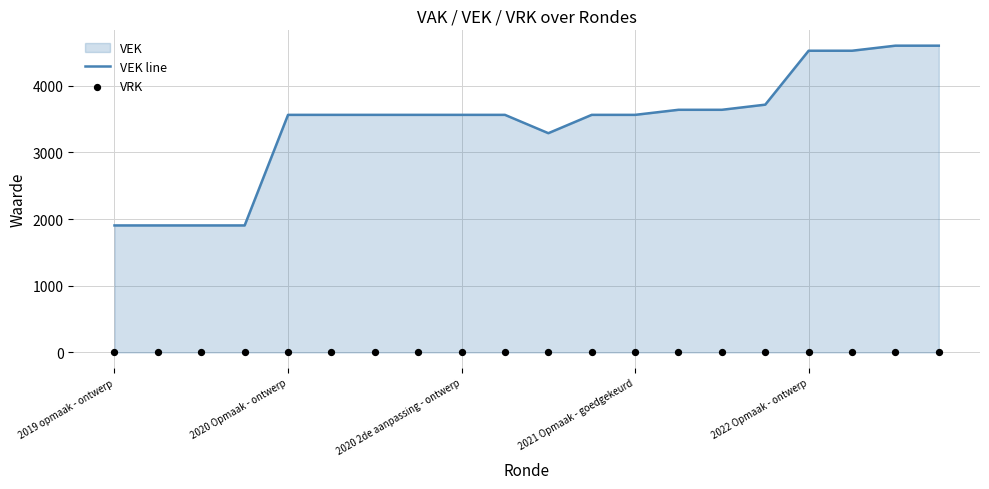

Which series has the widest spread of Y values?

VEK line